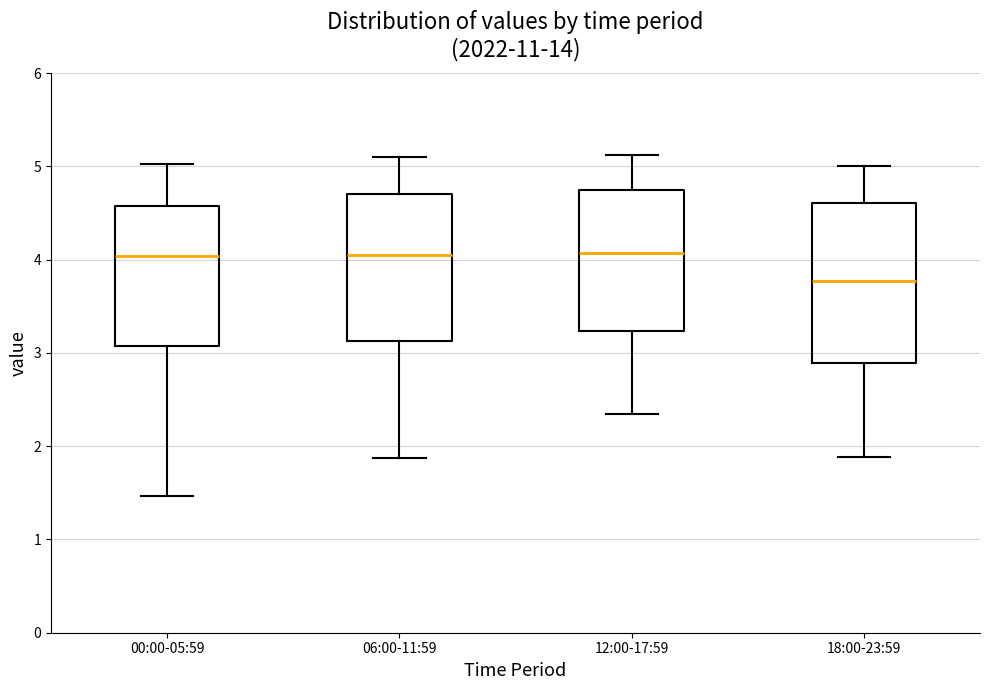

Where is the lower edge of the box for 18:00-23:59 on the y-axis? The values are not printed on the chart, so give them approximately, as read against the axis.

2.9